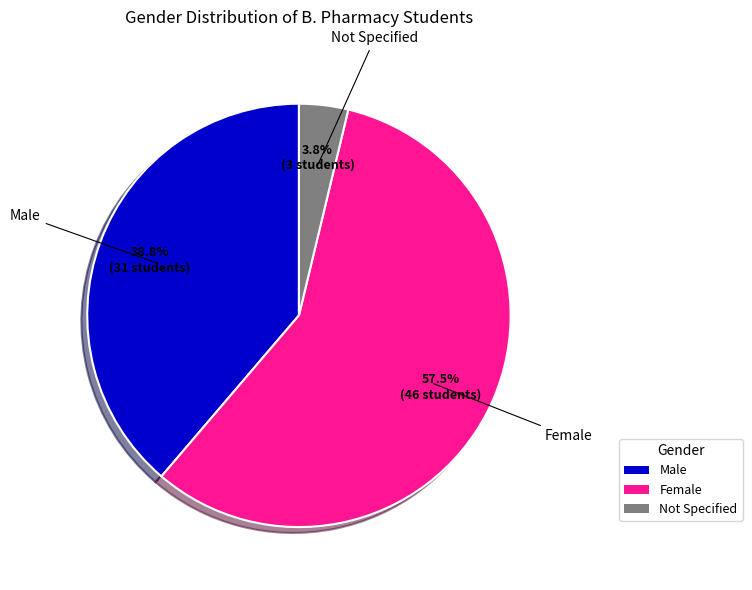

Count the number of slices in the pie.

3